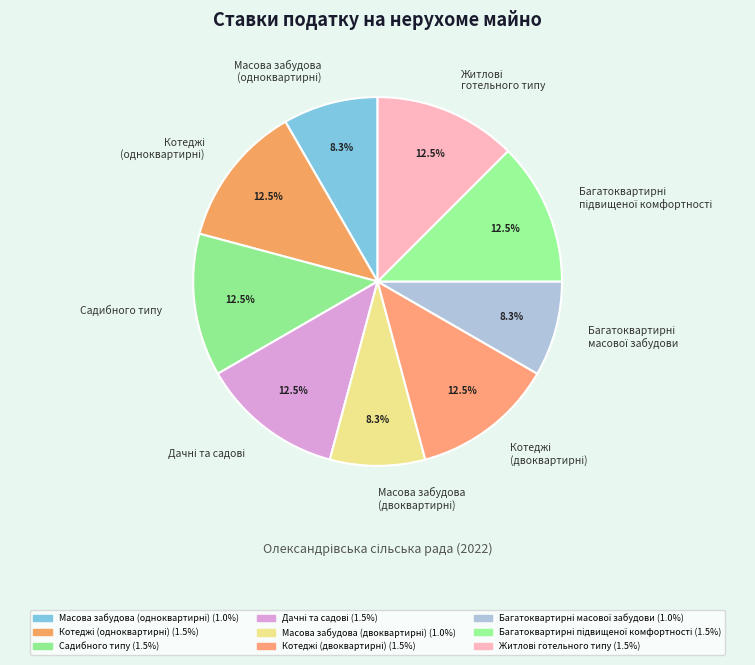

To the nearest percent, what is the difference between the largest and smallest slice percentages?

4%